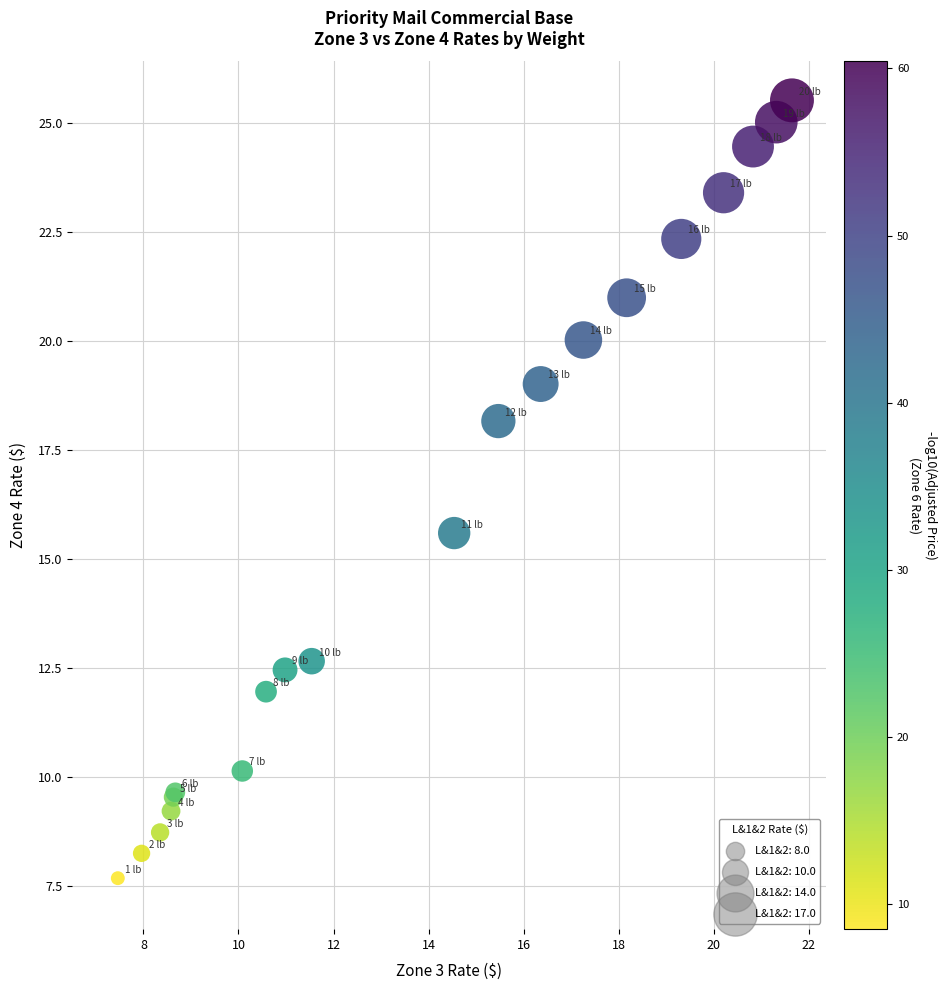

What Y value in the scatter plot is closest to 16?

15.6